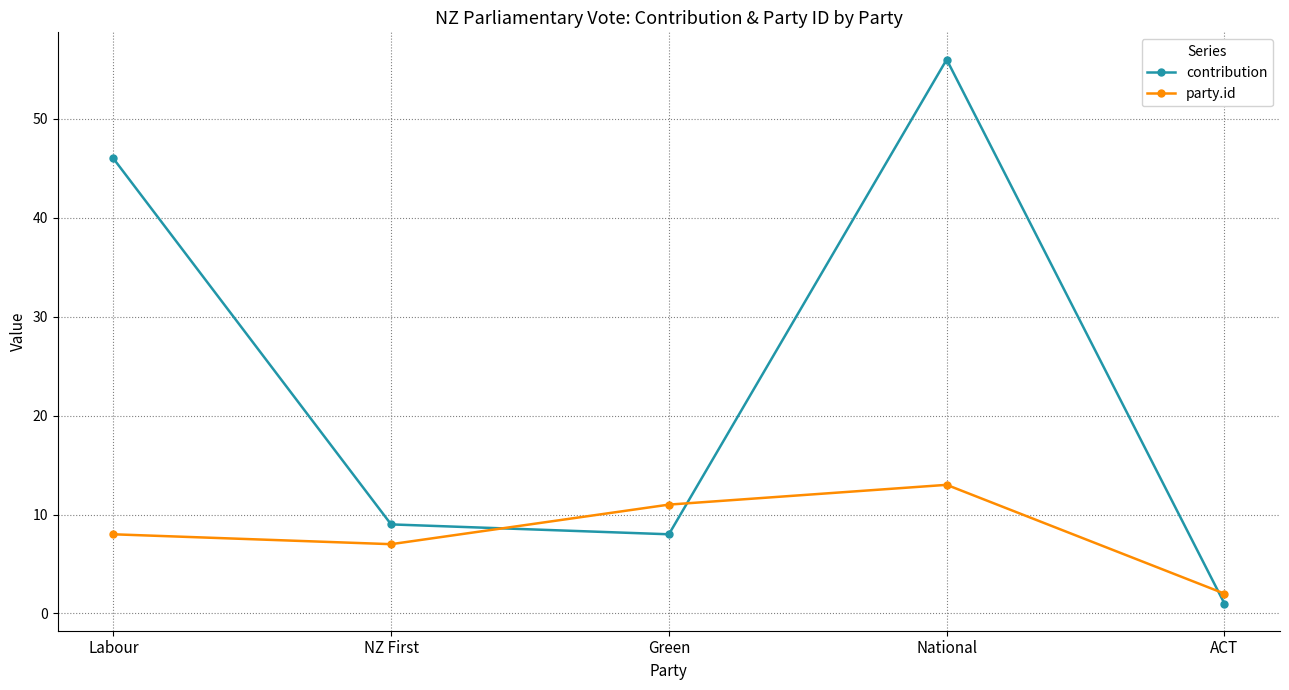

What is the label of the 2nd point from the right?

National